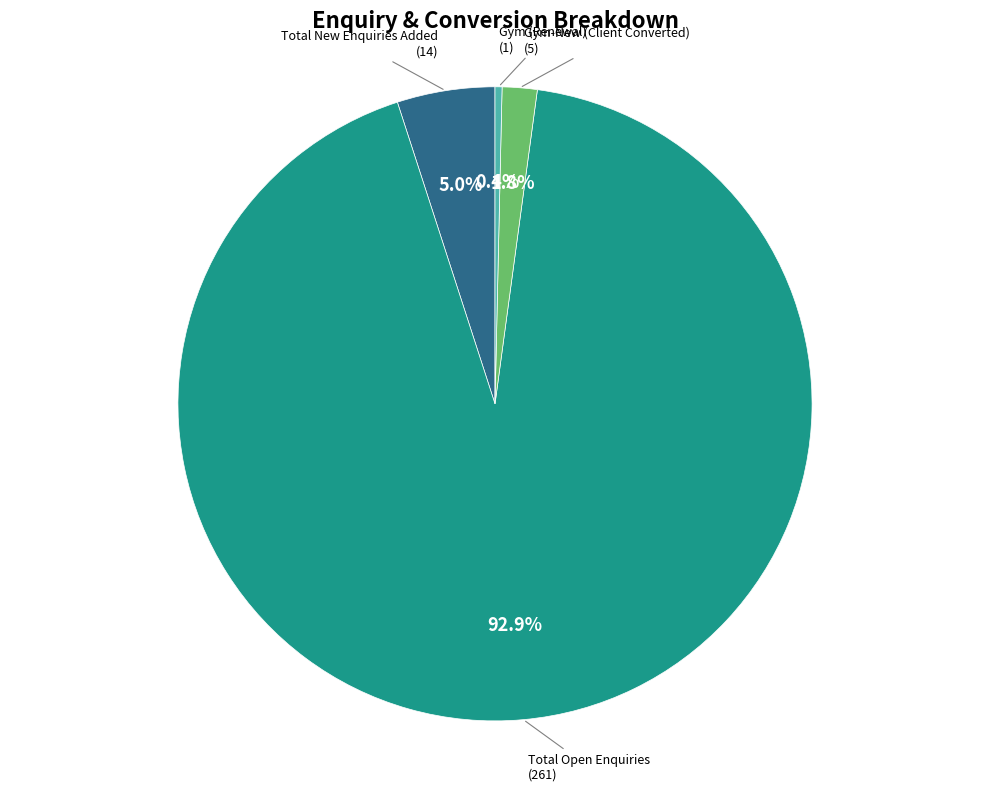

Is there any slice that represents more than half of the pie?

Yes